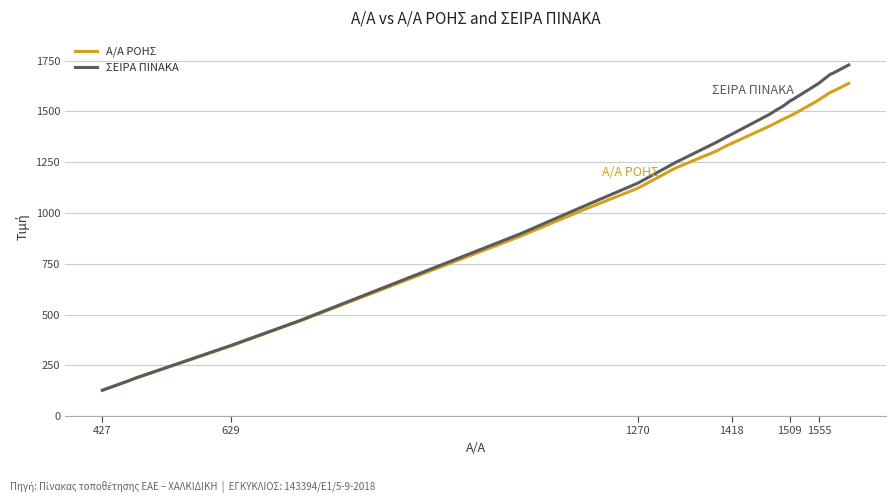

Does the chart have visible grid lines?

Yes